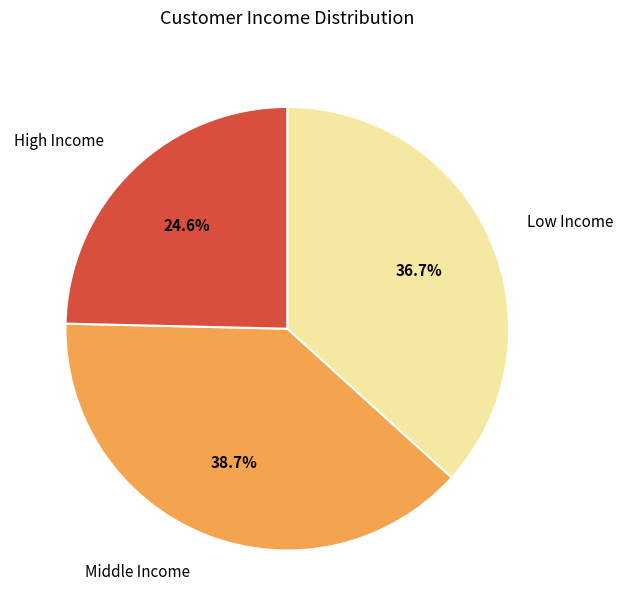

Does any single category account for the majority?

No